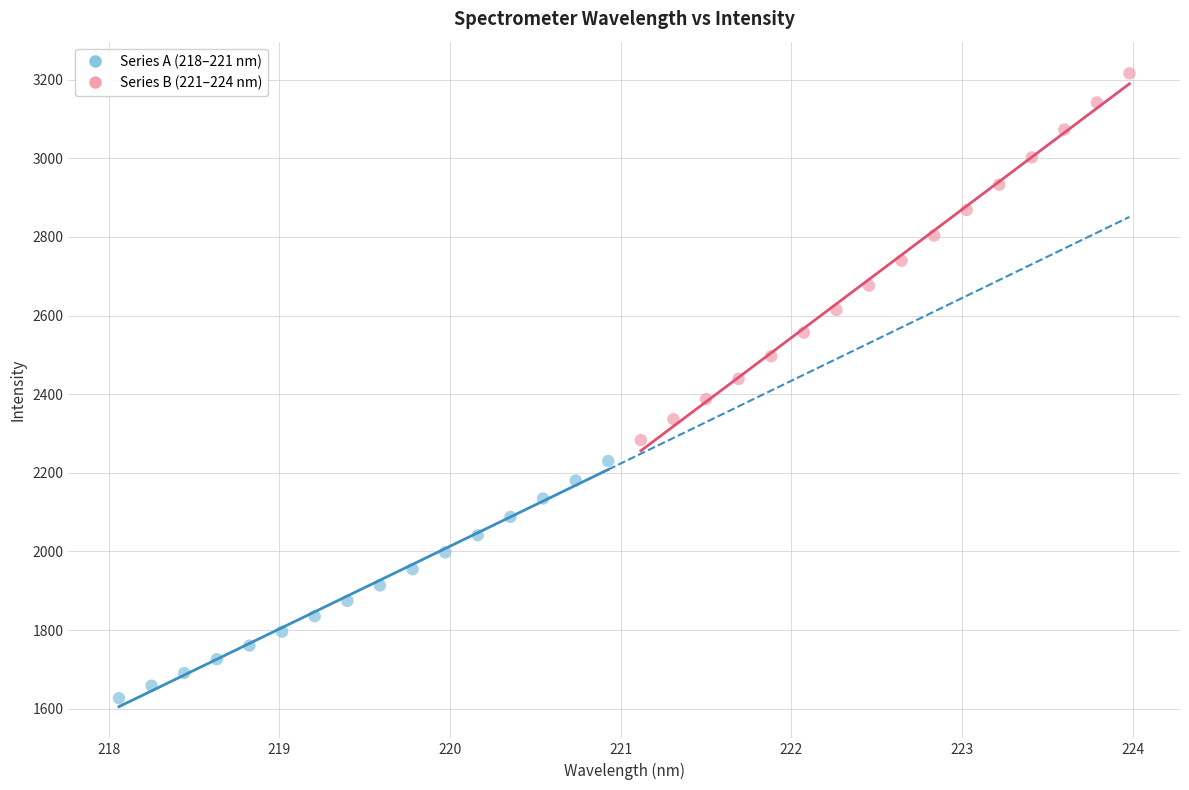

Which series reaches the maximum Y coordinate?

Series B (221–224 nm)